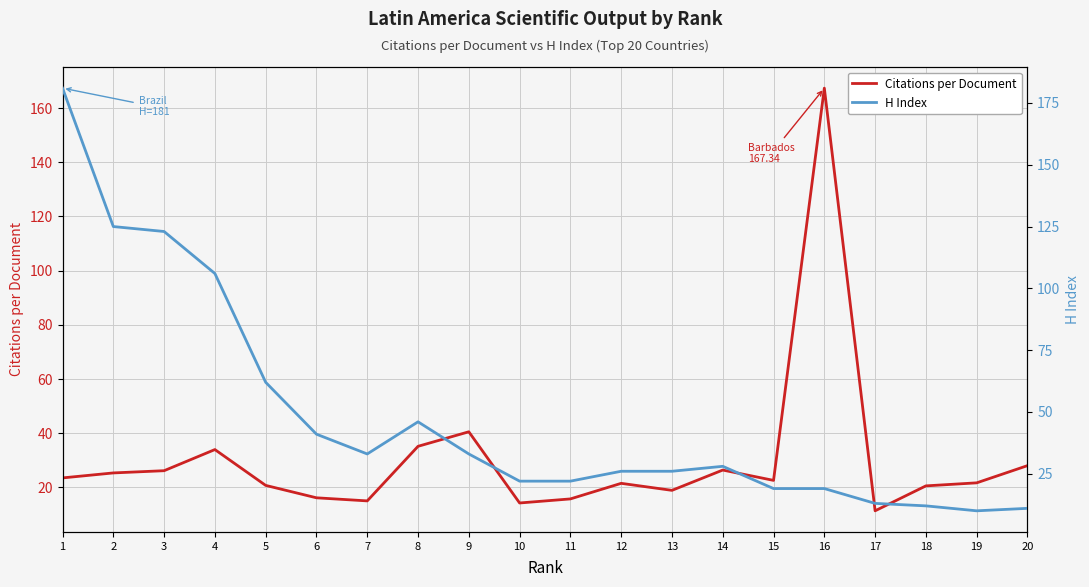

After their last crossing, which series has the higher values: H Index or Citations per Document?

Citations per Document